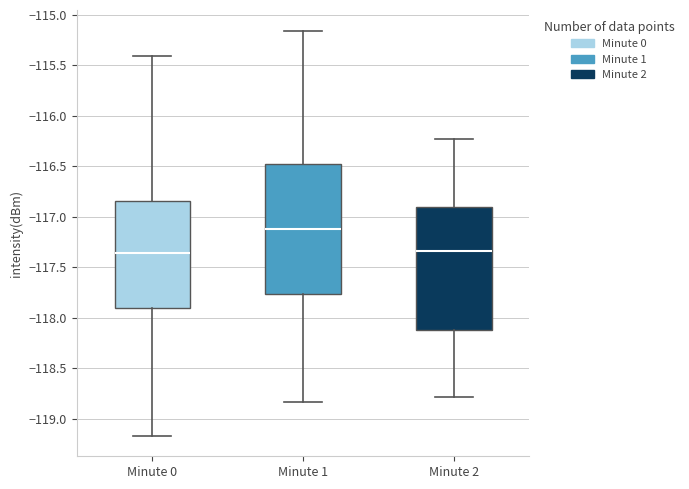

Where is the lower edge of the box for Minute 1 on the y-axis? The values are not printed on the chart, so give them approximately, as read against the axis.

-117.75